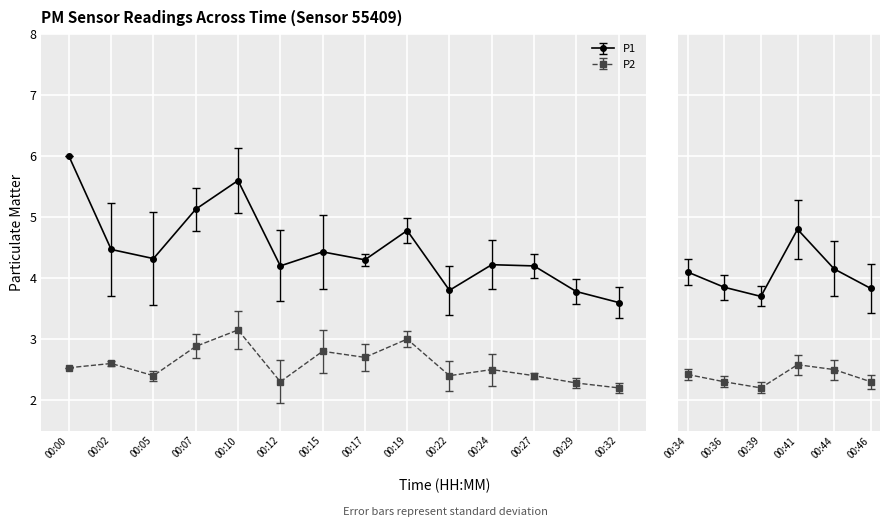

Reading left to right, transcribe all the data shown in this chart.

P1: 6.0	4.5	4.3	5.1	5.6	4.2	4.4	4.3	4.8	3.8	4.2	4.2	3.8	3.6	4.1	3.9	3.7	4.8	4.2	3.8
P2: 2.5	2.6	2.4	2.9	3.1	2.3	2.8	2.7	3.0	2.4	2.5	2.4	2.3	2.2	2.4	2.3	2.2	2.6	2.5	2.3